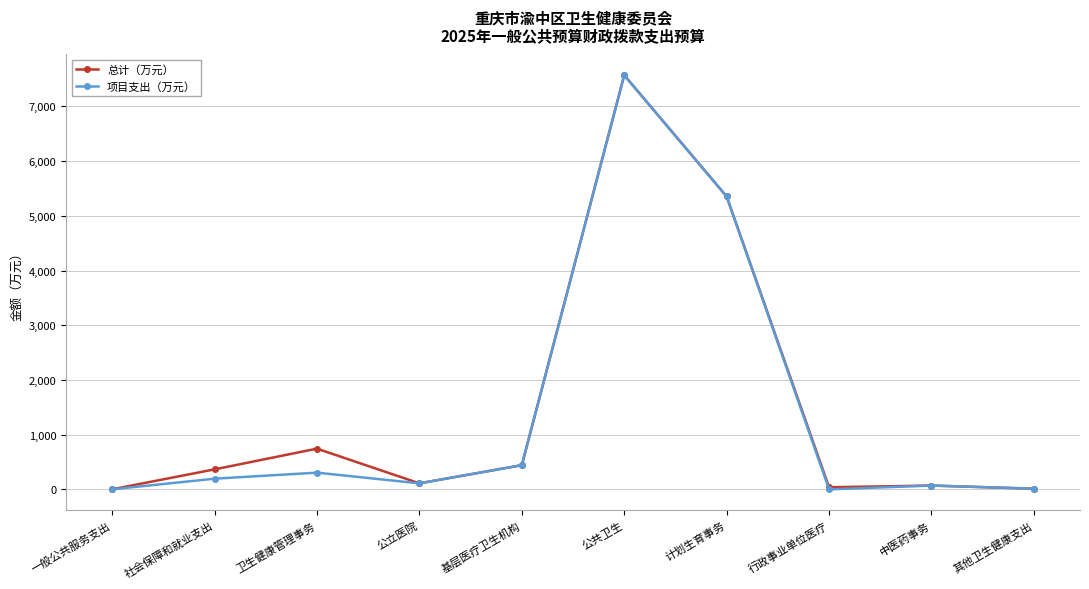

Count the number of categories in the chart.

10